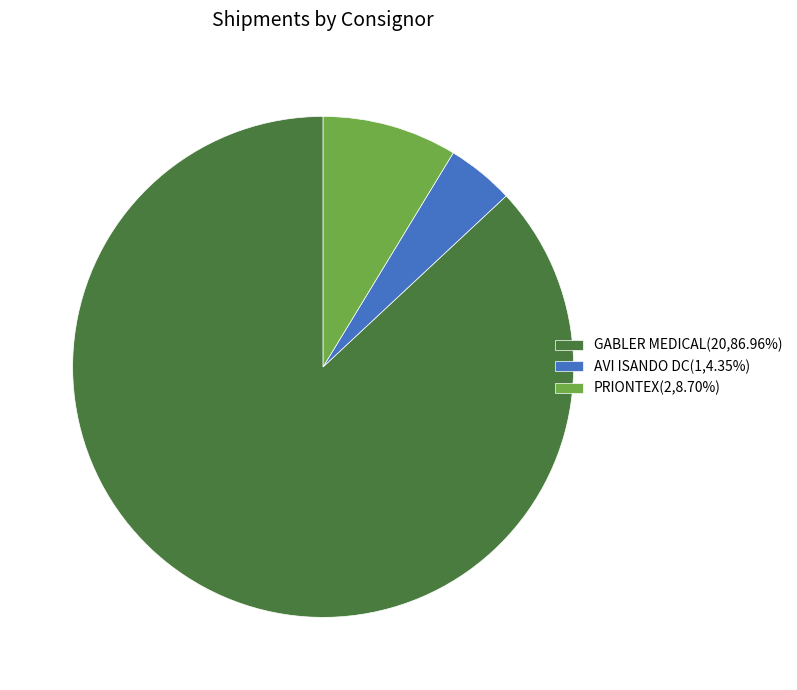

What is the largest slice in the pie chart?

GABLER MEDICAL